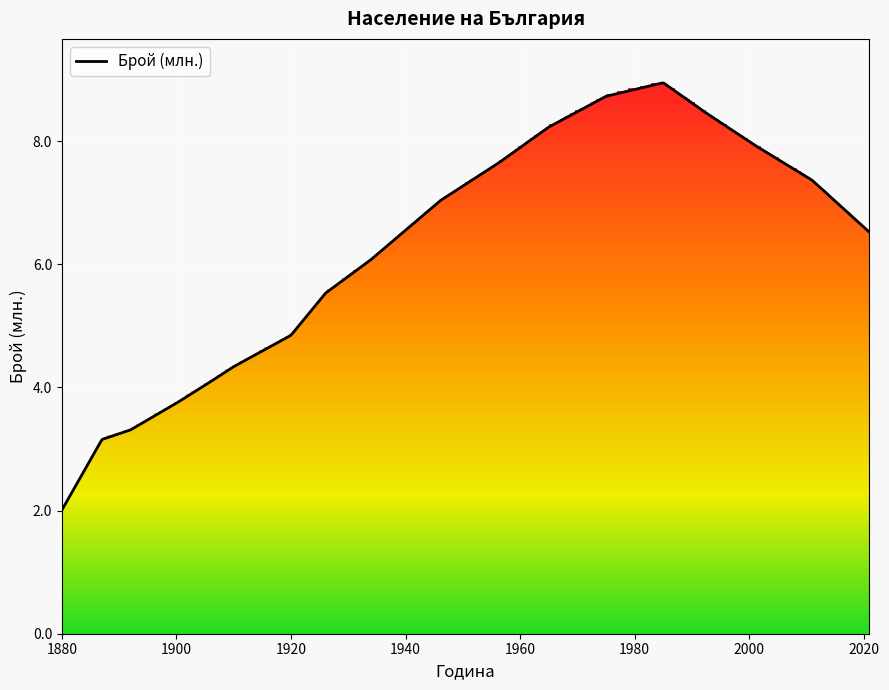

Reading right to left, list all the values displayed in this chart.

2021=6.5	2011=7.4	2001=7.9	1992=8.5	1985=8.9	1975=8.7	1965=8.2	1956=7.6	1946=7.0	1934=6.1	1926=5.5	1920=4.8	1910=4.3	1905=4.0	1900=3.7	1892=3.3	1887=3.2	1880=2.0